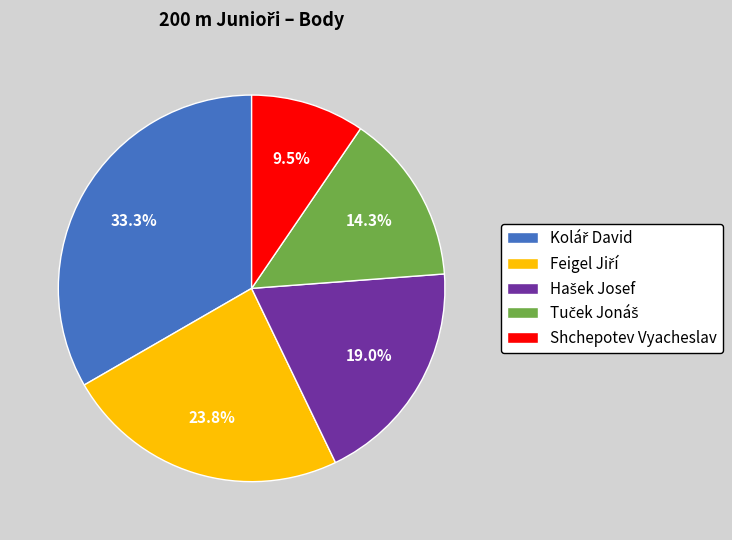

Is there a majority slice in this chart?

No